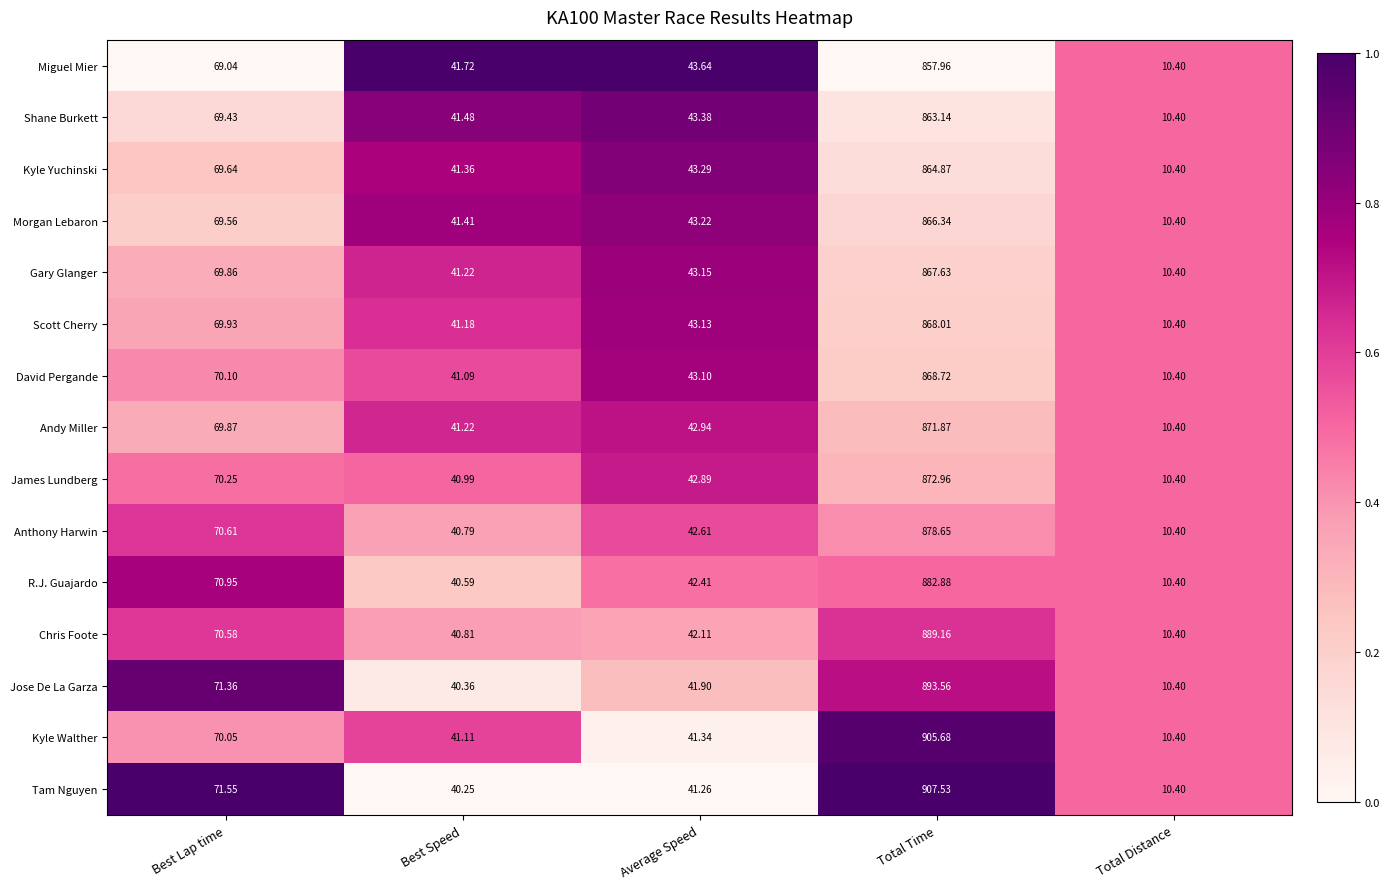

Which label corresponds to the smallest value in the chart?

Total Distance